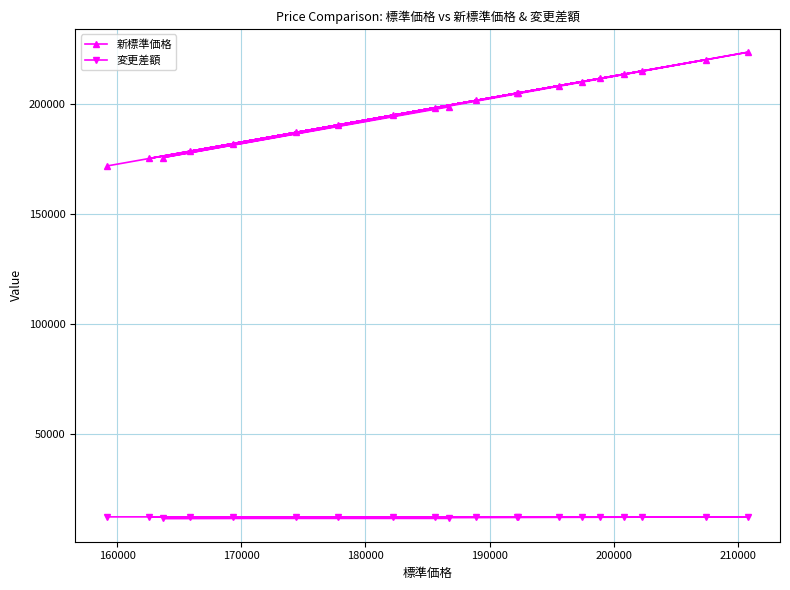

Rank the series by their average value, from lowest to highest.

変更差額, 新標準価格